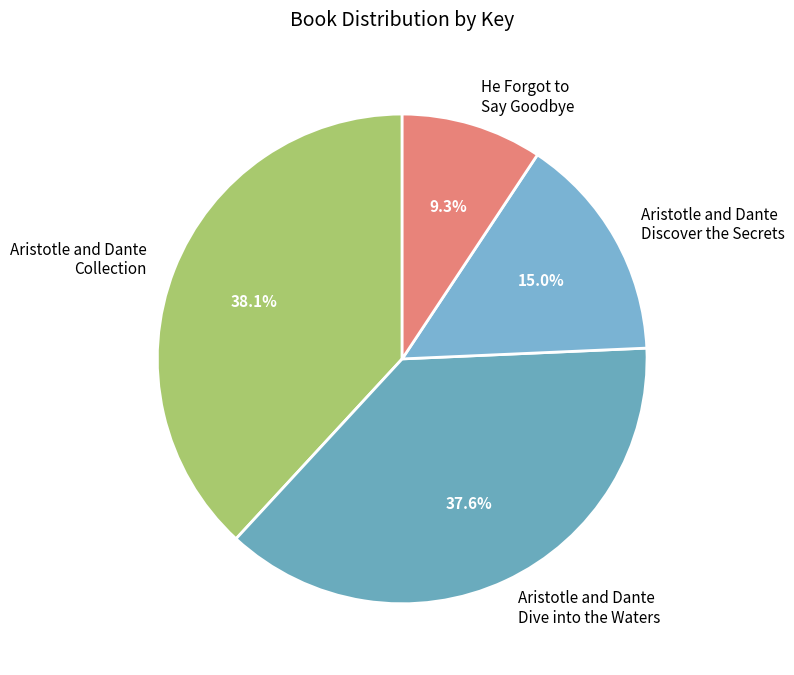

To the nearest percent, what portion does He Forgot to Say Goodbye represent?

9%